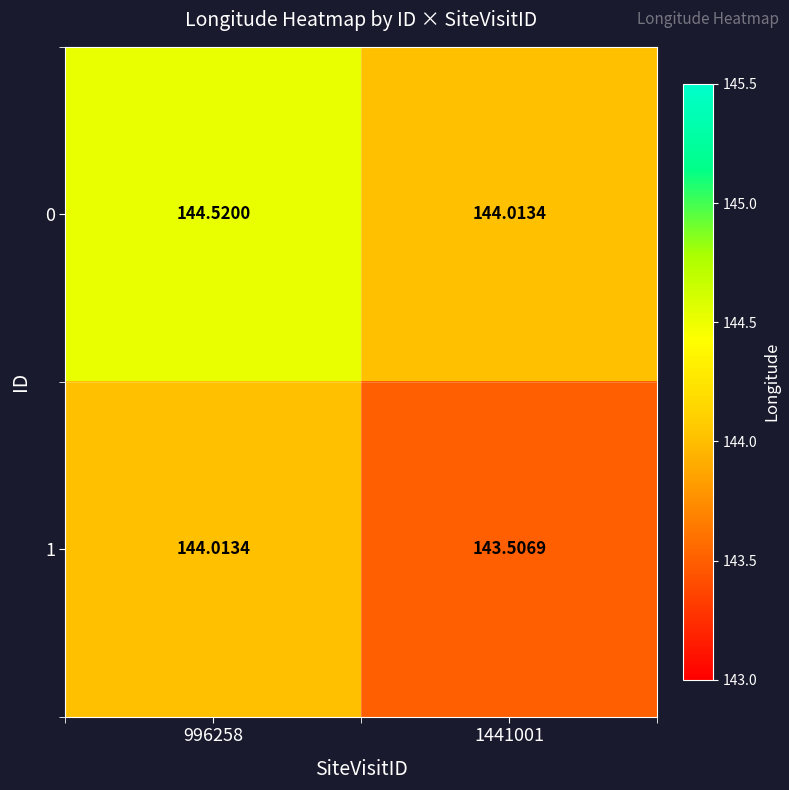

At 1441001, list the series in order from smallest to largest.

1, 0